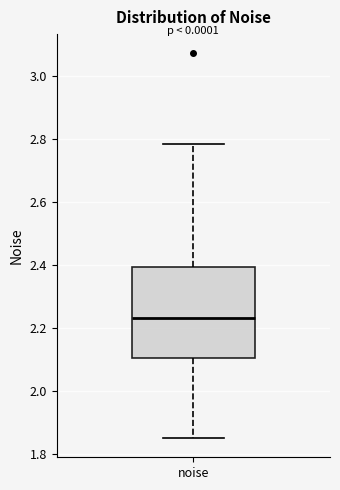

Transcribe this box plot: give where the median line is, the range the box spans, and where the two whiskers end, as read against the y-axis. The values are not printed on the chart, so give them approximately, as read against the axis.

median 2.24, box 2.10 to 2.40, whiskers 1.86 to 2.78